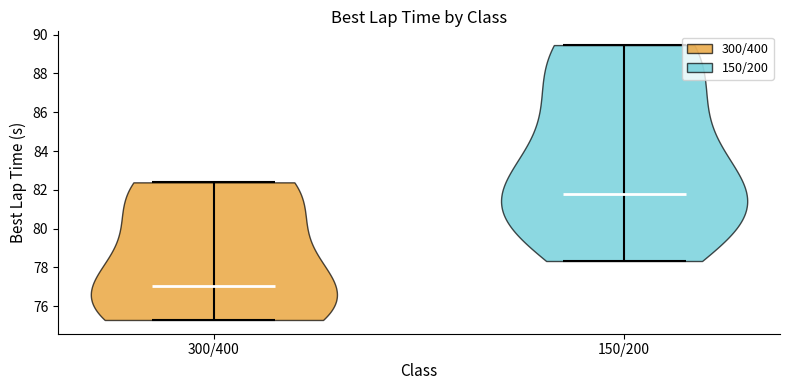

Reading left to right, read every violin against the y-axis: where its median line is, and the lowest and highest points it reaches. The values are not printed on the chart, so give them approximately, as read against the axis.

300/400: median line 77.0, lowest point 75.2, highest point 82.4
150/200: median line 81.8, lowest point 78.4, highest point 89.4